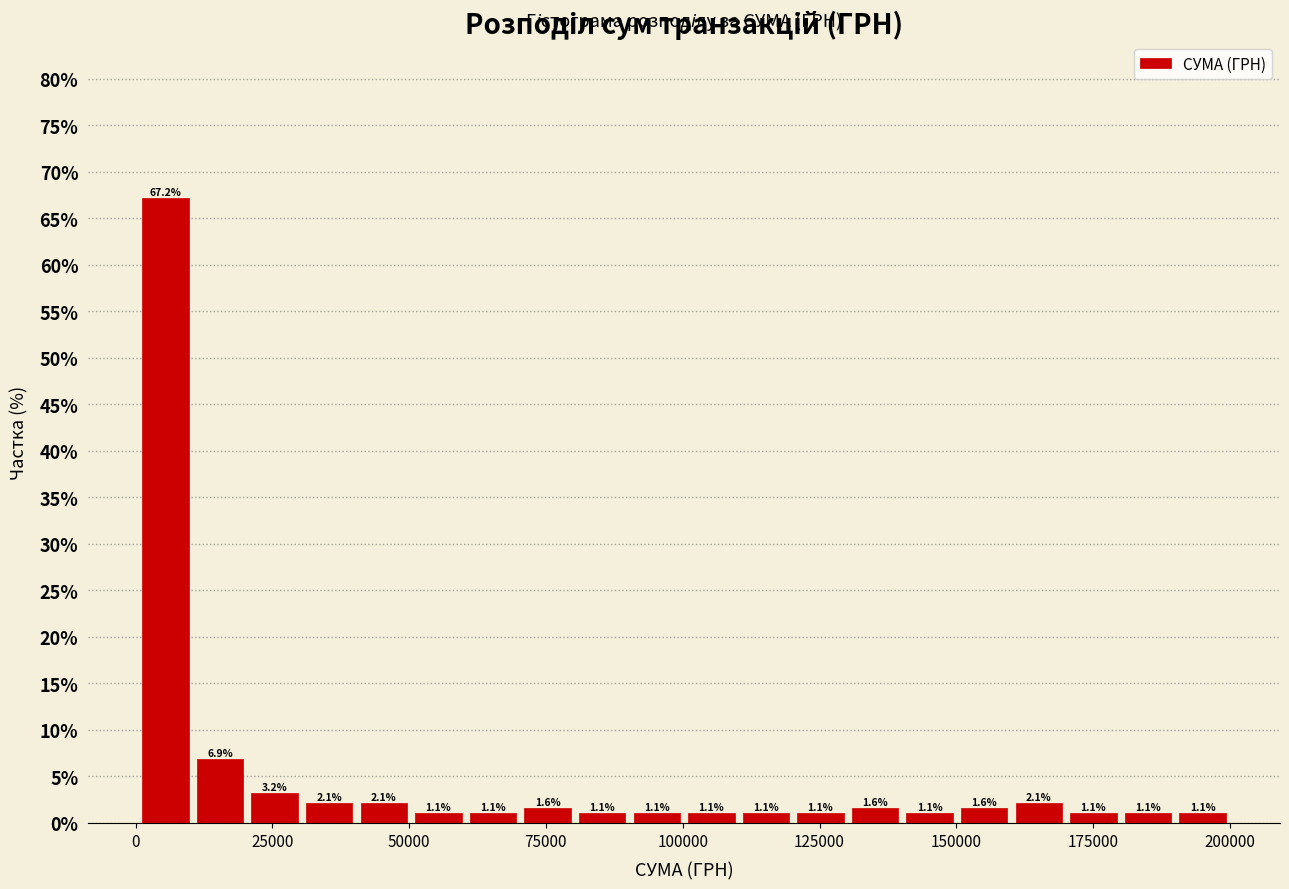

Read against the x-axis, roughly where is the centre of the tallest bar?

5000